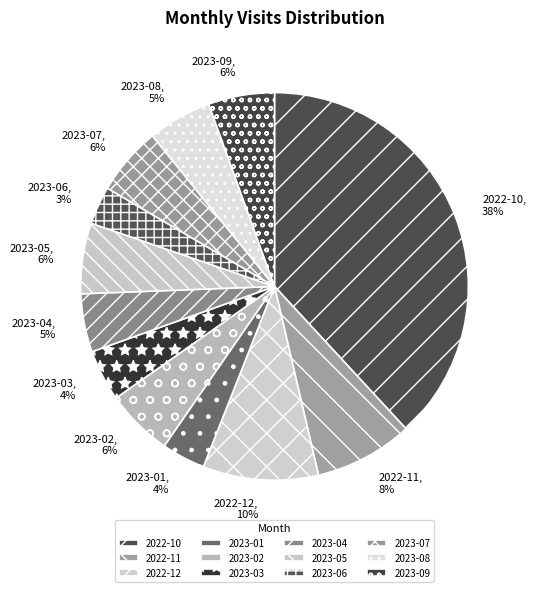

Which has a higher value, 2023-01 or 2022-10?

2022-10